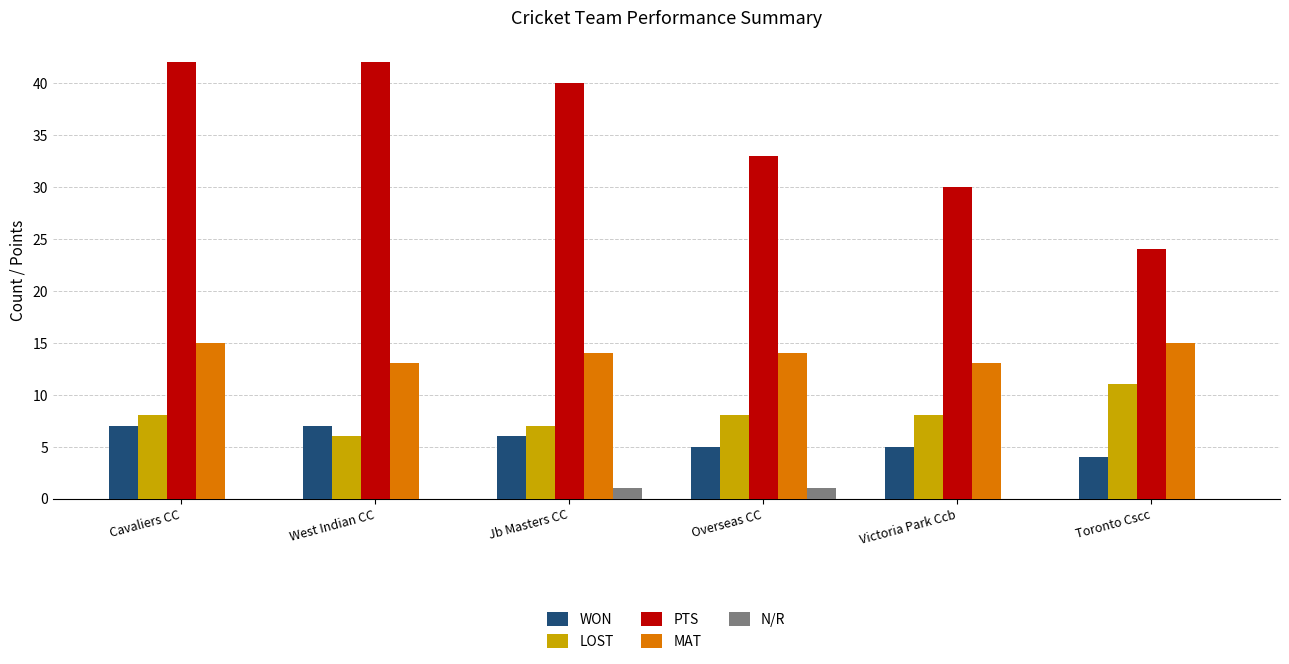

What is the sum of the MAT values at Overseas CC and West Indian CC?

27